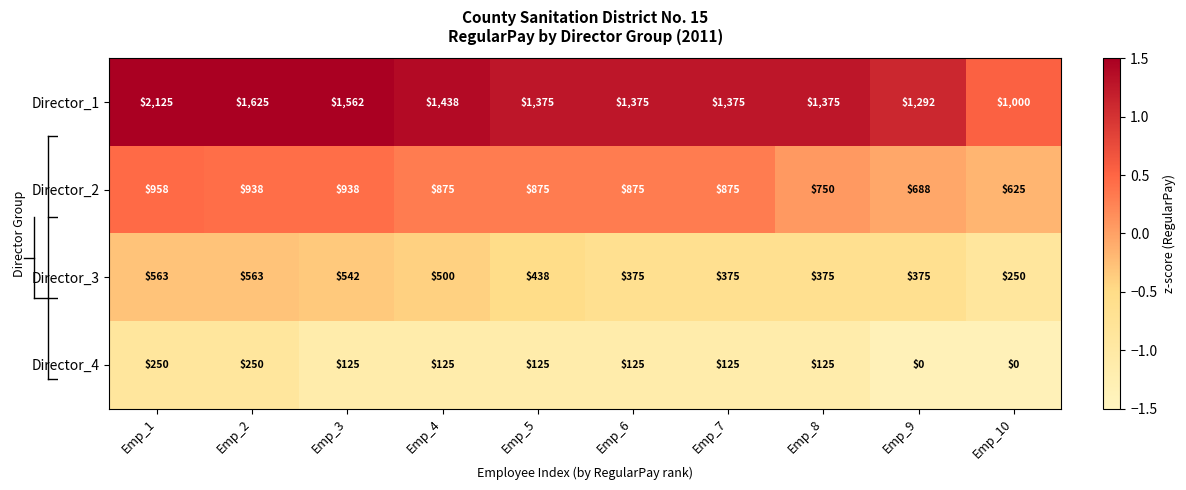

The Director_4 series shows 48 at Emp_4. True or false?

False